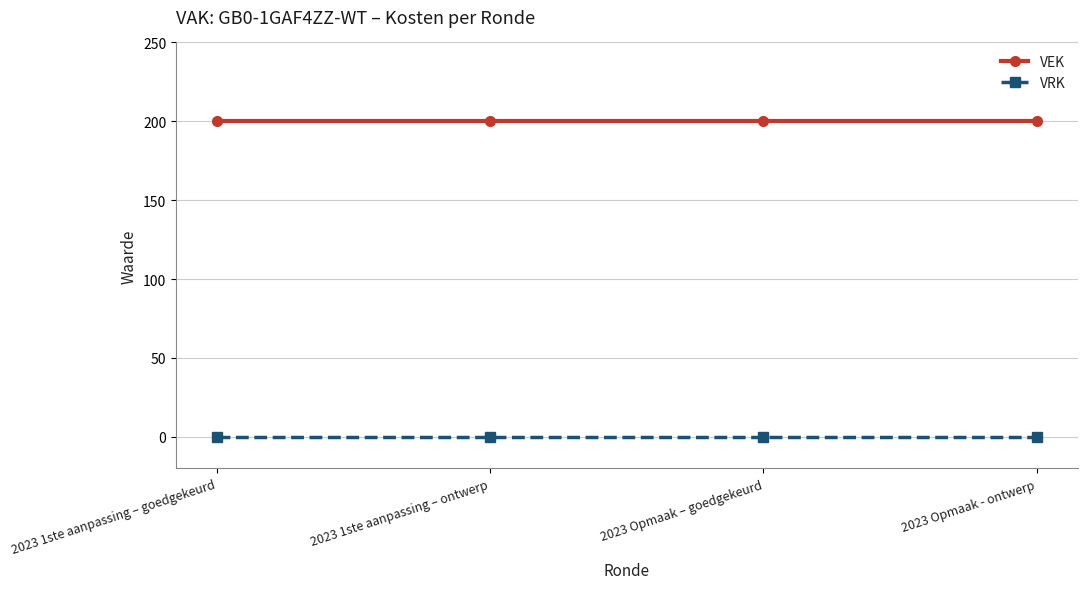

True or false: VRK and VEK cross at least once.

False